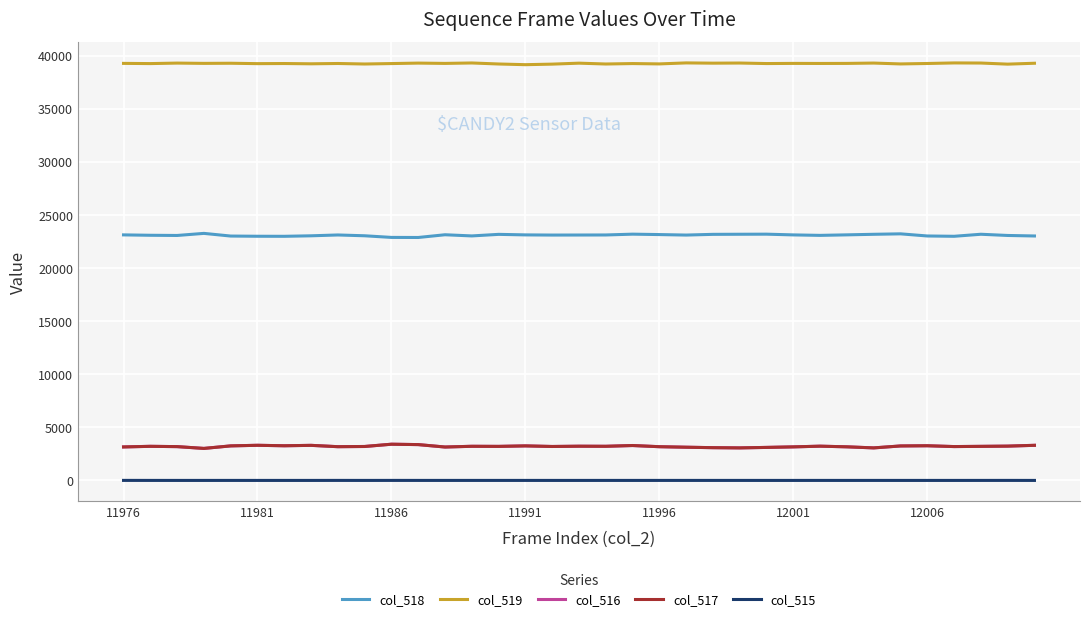

Which series has the largest total across all categories?

col_519